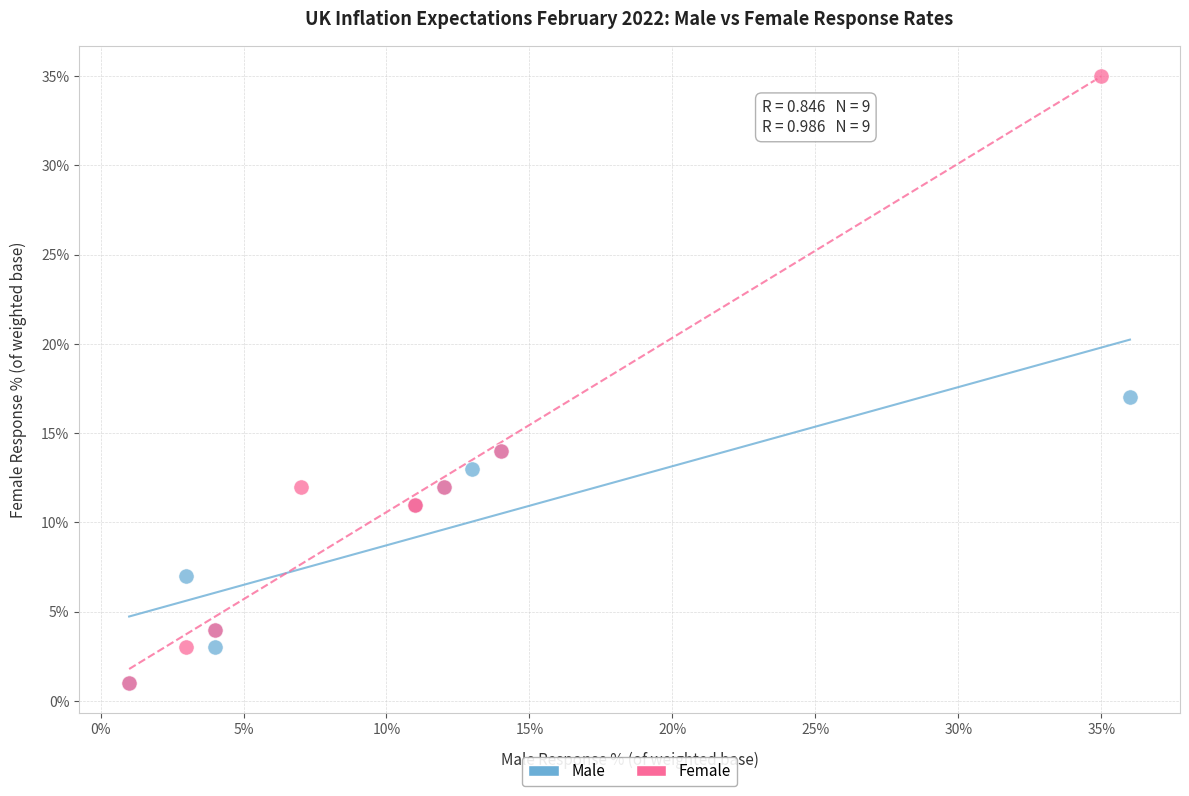

Which series has the largest Y range (max minus min)?

Female